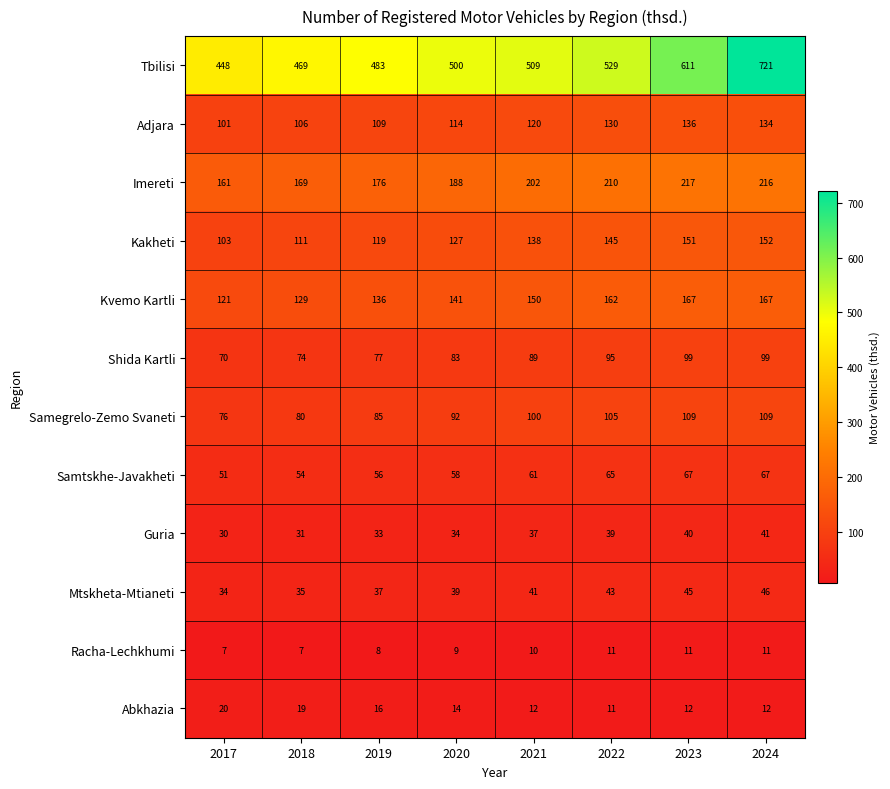

What is the total value across all series at 2018?

1284